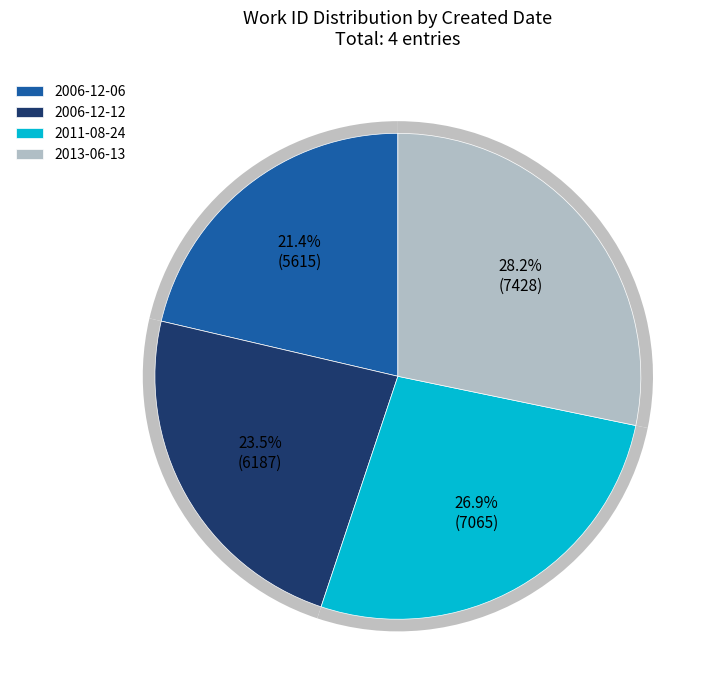

How many slices are in this pie chart?

4